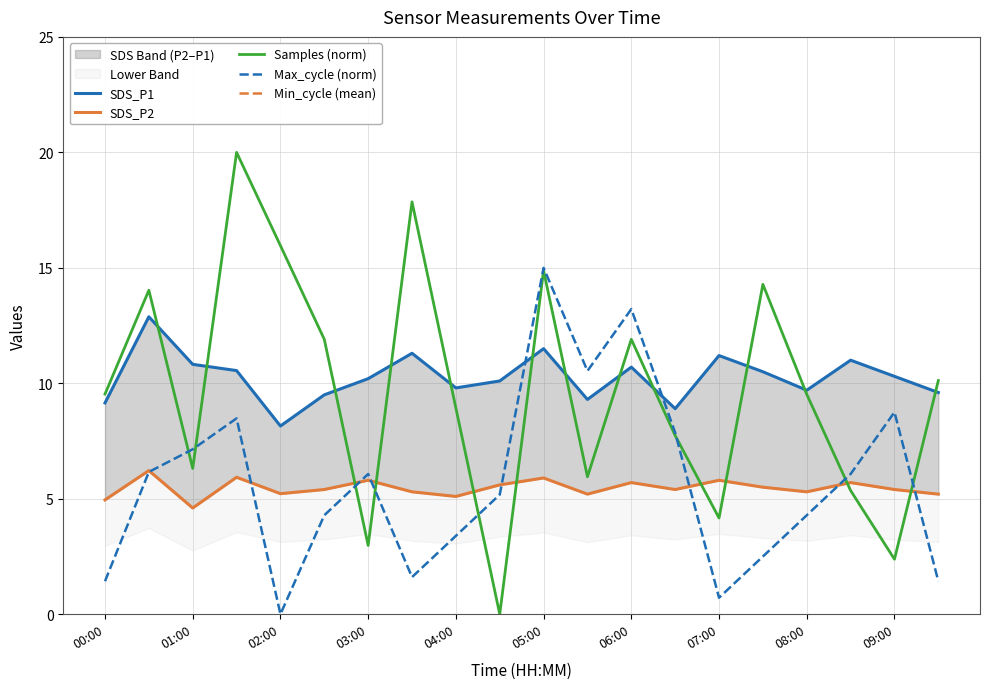

Is it true that Max_cycle (norm) equals 7.2 at 02:00?

False